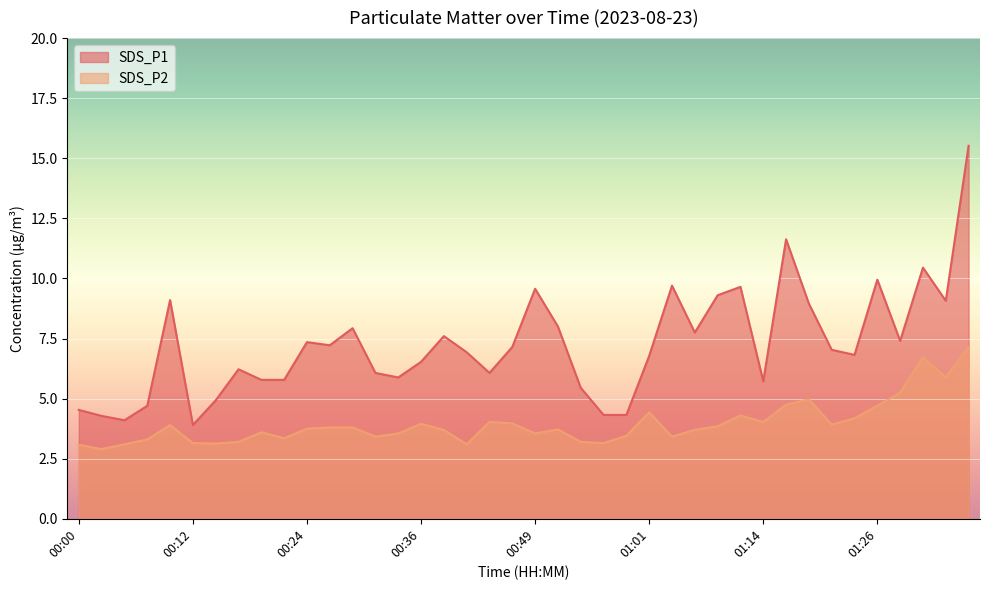

The value of SDS_P2 at 00:02 is 2.9. True or false?

True